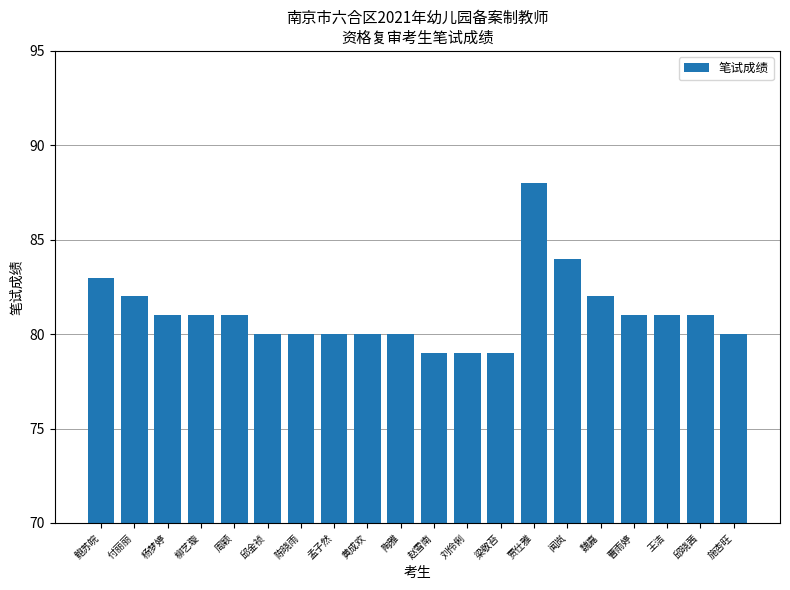

What is the value of the 13th bar from the left?

79